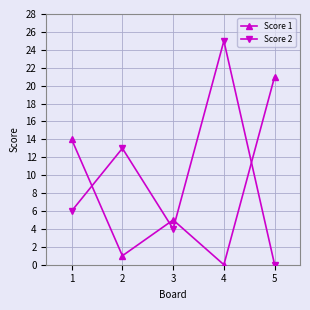

How many series are shown in this chart?

2